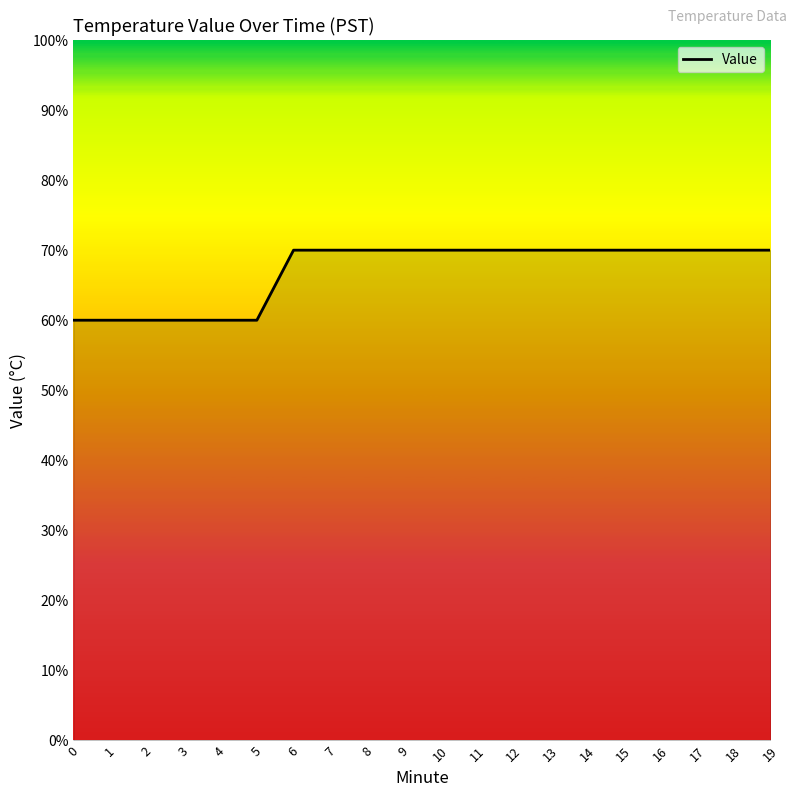

What is the sum of the values at 3 and 9?

1.3